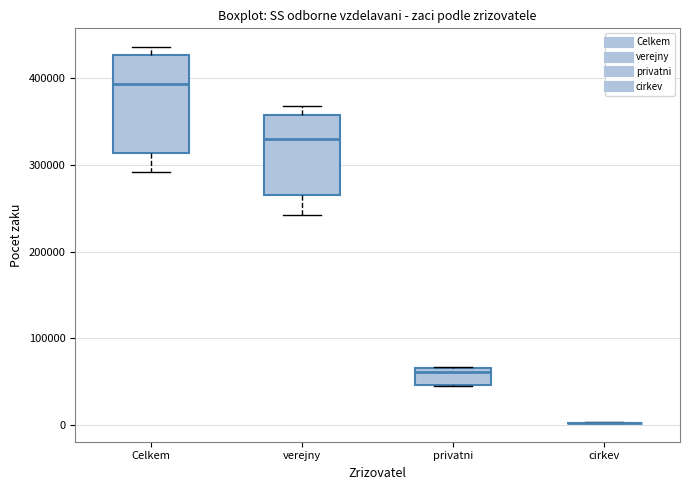

Reading left to right, transcribe this box plot: for each box, give where its median line is, the range the box spans, and where its two whiskers end, as read against the y-axis. The values are not printed on the chart, so give them approximately, as read against the axis.

Celkem: median 390000, box 310000 to 430000, whiskers 290000 to 440000
verejny: median 330000, box 270000 to 360000, whiskers 240000 to 370000
privatni: median 60000, box 50000 to 70000, whiskers 40000 to 70000
cirkev: box collapsed to a line at 0, whiskers 0 to 0